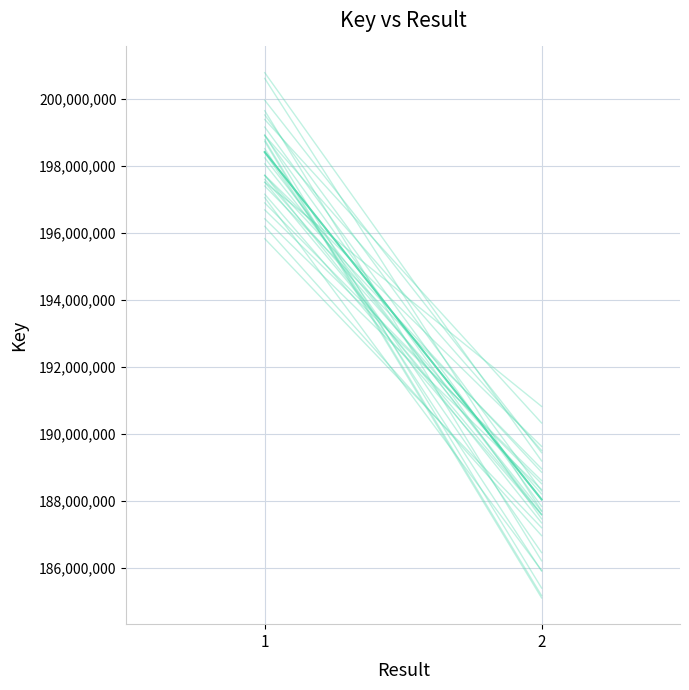

What is the smallest value displayed?

187841288.5